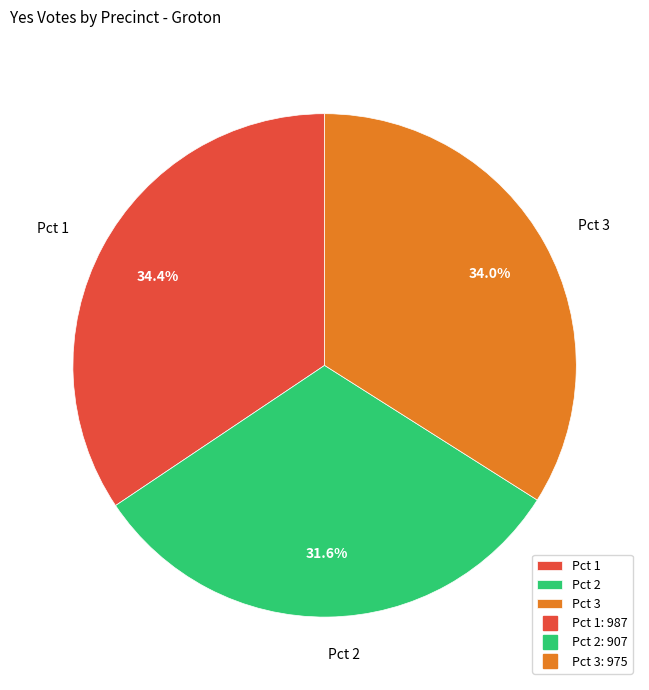

What is the smallest slice in the pie chart?

Pct 2